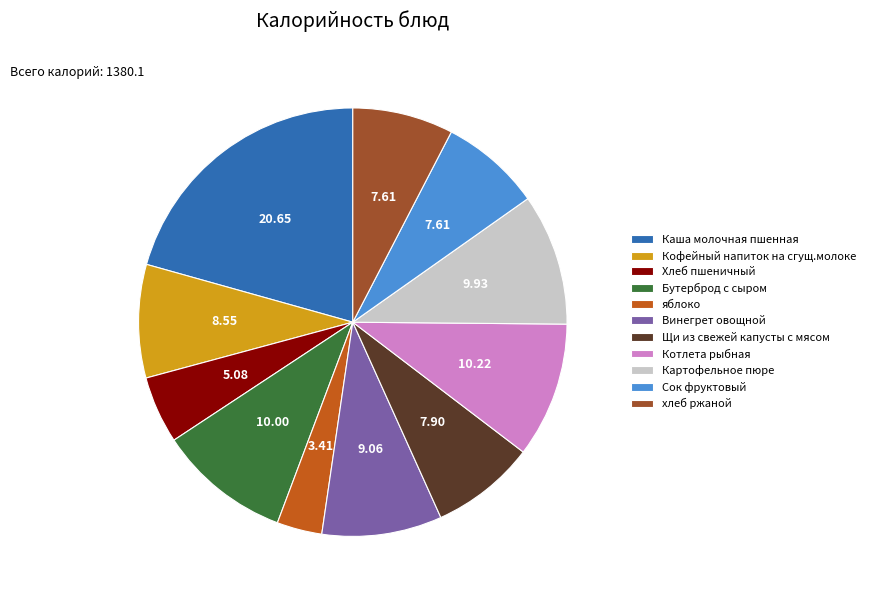

True or false: Картофельное пюре accounts for 10% of the total.

True